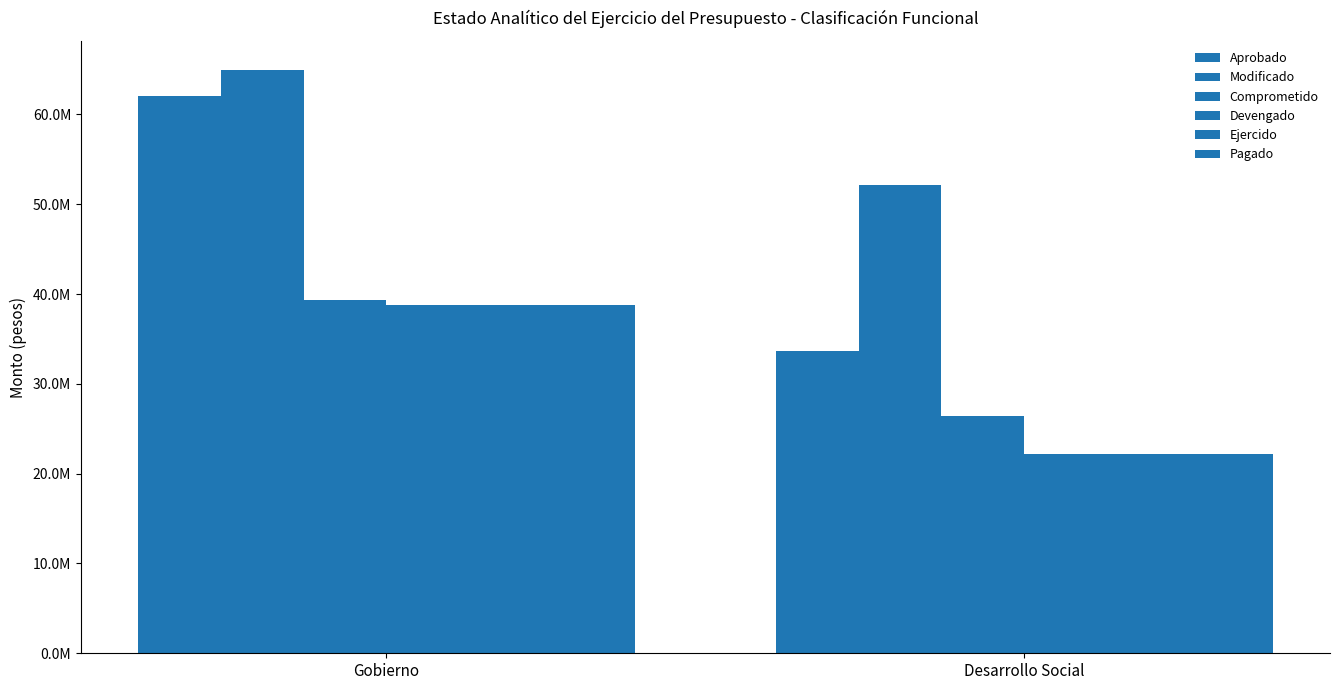

Are the bars horizontal?

No